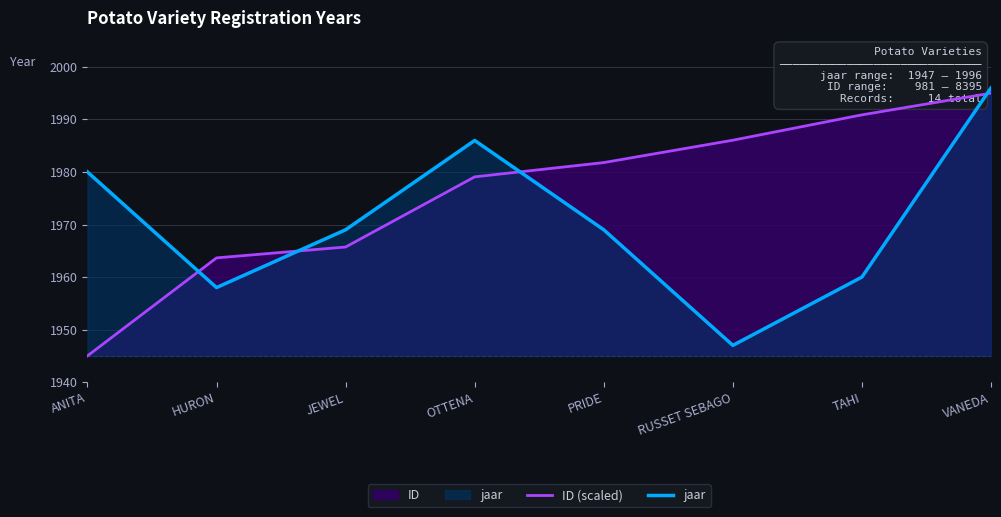

What position from the left is PRIDE?

5